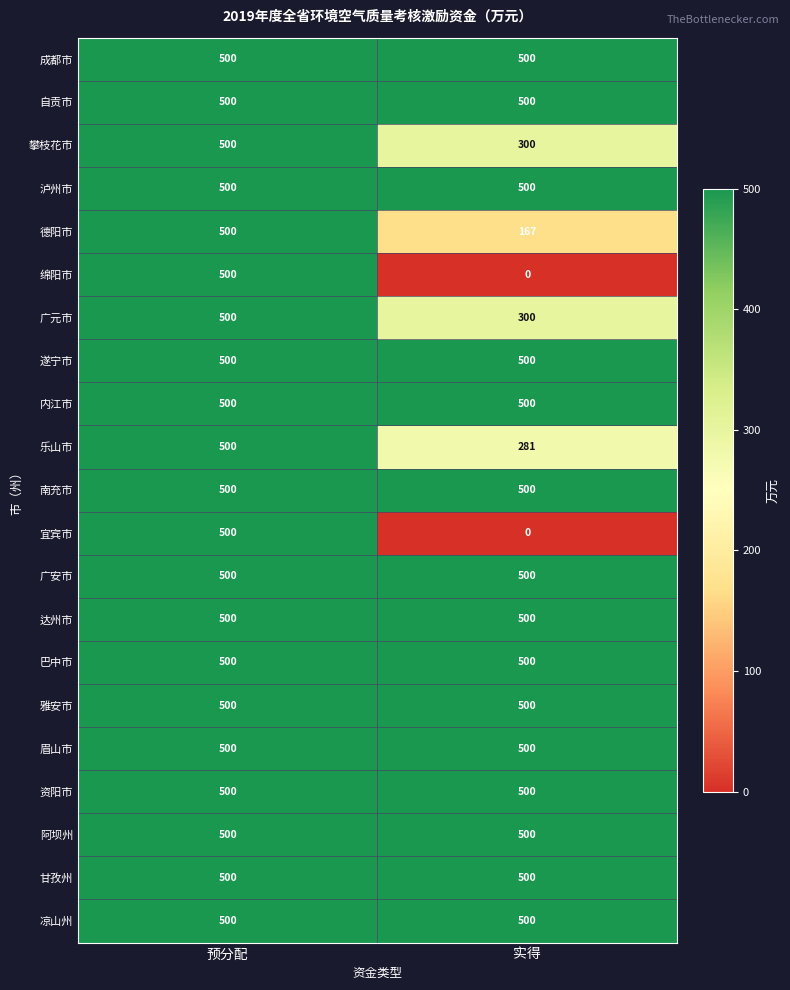

How many categories are shown in the chart?

2